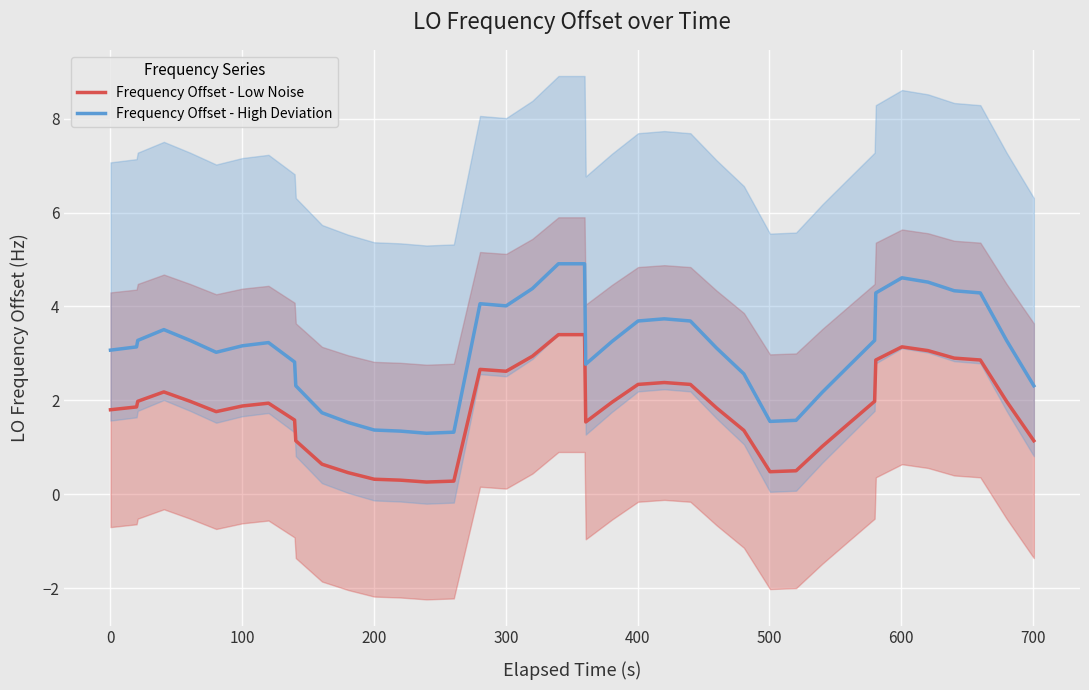

In Frequency Offset - Low Noise, how many points are lower than both neighbors (excluding endpoints)?

5